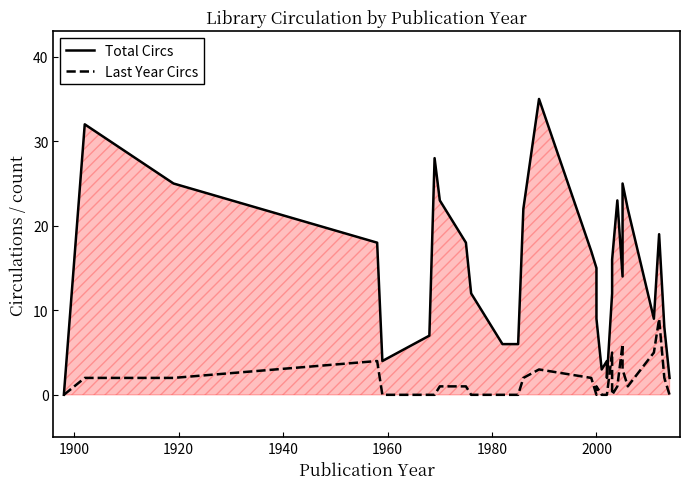

True or false: Total Circs and Last Year Circs cross at least once.

False